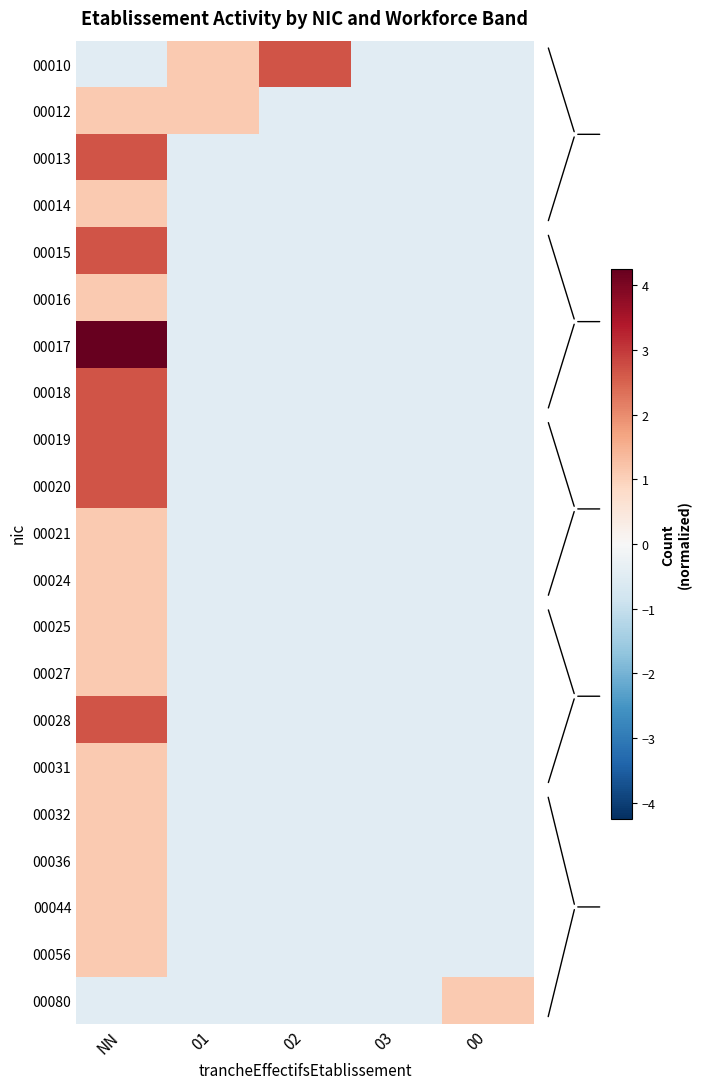

Reading right to left, what are all the values shown in this chart?

00010: 00=-0.5	03=-0.5	02=2.7	01=1.1	NN=-0.5
00012: 00=-0.5	03=-0.5	02=-0.5	01=1.1	NN=1.1
00013: 00=-0.5	03=-0.5	02=-0.5	01=-0.5	NN=2.7
00014: 00=-0.5	03=-0.5	02=-0.5	01=-0.5	NN=1.1
00015: 00=-0.5	03=-0.5	02=-0.5	01=-0.5	NN=2.7
00016: 00=-0.5	03=-0.5	02=-0.5	01=-0.5	NN=1.1
00017: 00=-0.5	03=-0.5	02=-0.5	01=-0.5	NN=4.2
00018: 00=-0.5	03=-0.5	02=-0.5	01=-0.5	NN=2.7
00019: 00=-0.5	03=-0.5	02=-0.5	01=-0.5	NN=2.7
00020: 00=-0.5	03=-0.5	02=-0.5	01=-0.5	NN=2.7
00021: 00=-0.5	03=-0.5	02=-0.5	01=-0.5	NN=1.1
00024: 00=-0.5	03=-0.5	02=-0.5	01=-0.5	NN=1.1
00025: 00=-0.5	03=-0.5	02=-0.5	01=-0.5	NN=1.1
00027: 00=-0.5	03=-0.5	02=-0.5	01=-0.5	NN=1.1
00028: 00=-0.5	03=-0.5	02=-0.5	01=-0.5	NN=2.7
00031: 00=-0.5	03=-0.5	02=-0.5	01=-0.5	NN=1.1
00032: 00=-0.5	03=-0.5	02=-0.5	01=-0.5	NN=1.1
00036: 00=-0.5	03=-0.5	02=-0.5	01=-0.5	NN=1.1
00044: 00=-0.5	03=-0.5	02=-0.5	01=-0.5	NN=1.1
00056: 00=-0.5	03=-0.5	02=-0.5	01=-0.5	NN=1.1
00080: 00=1.1	03=-0.5	02=-0.5	01=-0.5	NN=-0.5